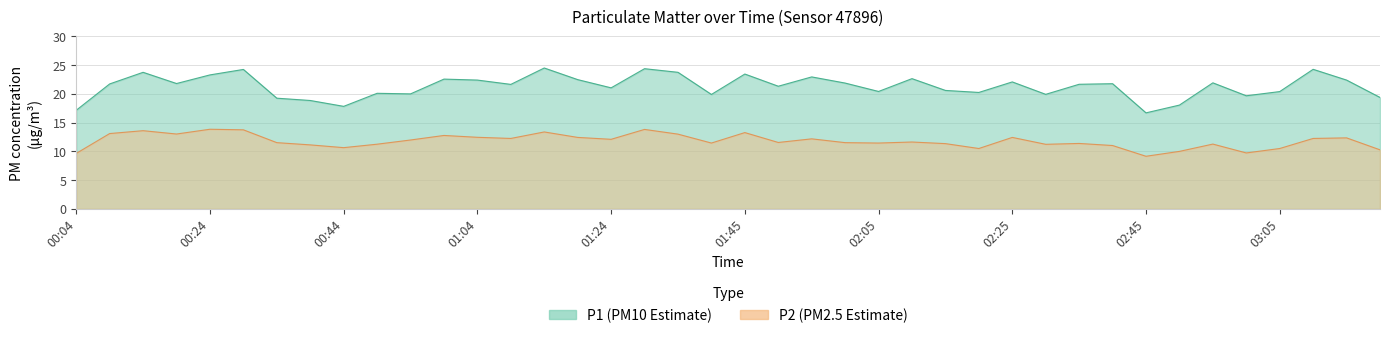

Reading left to right, what are all the values shown in this chart?

P1: 00:04=17.1	00:09=21.7	00:14=23.8	00:19=21.8	00:24=23.3	00:29=24.2	00:34=19.2	00:39=18.9	00:44=17.8	00:49=20.1	00:54=20.0	00:59=22.6	01:04=22.4	01:09=21.6	01:14=24.5	01:19=22.5	01:24=21.1	01:29=24.4	01:34=23.8	01:39=19.9	01:45=23.4	01:50=21.3	01:55=22.9	02:00=21.9	02:05=20.4	02:10=22.6	02:15=20.6	02:20=20.2	02:25=22.1	02:30=19.9	02:35=21.7	02:40=21.8	02:45=16.7	02:50=18.1	02:55=21.9	03:00=19.7	03:05=20.4	03:10=24.3	03:15=22.4	03:20=19.4
P2: 00:04=9.7	00:09=13.1	00:14=13.6	00:19=13.0	00:24=13.8	00:29=13.8	00:34=11.5	00:39=11.1	00:44=10.7	00:49=11.2	00:54=12.0	00:59=12.8	01:04=12.4	01:09=12.2	01:14=13.4	01:19=12.4	01:24=12.1	01:29=13.8	01:34=13.0	01:39=11.4	01:45=13.3	01:50=11.6	01:55=12.2	02:00=11.5	02:05=11.4	02:10=11.6	02:15=11.3	02:20=10.5	02:25=12.4	02:30=11.2	02:35=11.4	02:40=11.0	02:45=9.2	02:50=10.0	02:55=11.3	03:00=9.7	03:05=10.5	03:10=12.2	03:15=12.3	03:20=10.3